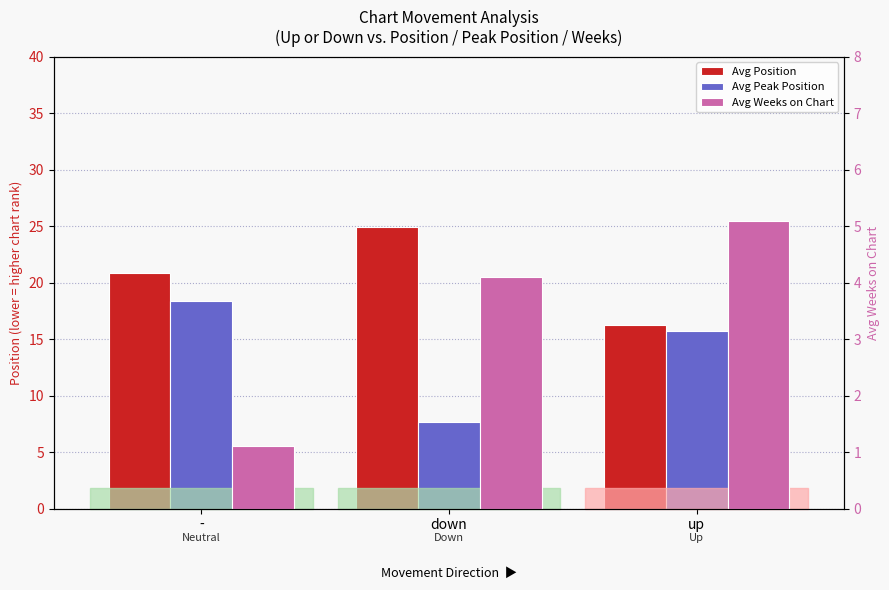

Reading right to left, extract all data points from this chart.

Avg Position: up=16.2	down=24.9	-=20.9
Avg Peak Position: up=15.8	down=7.7	-=18.4
Avg Weeks on Chart: up=5.1	down=4.1	-=1.1